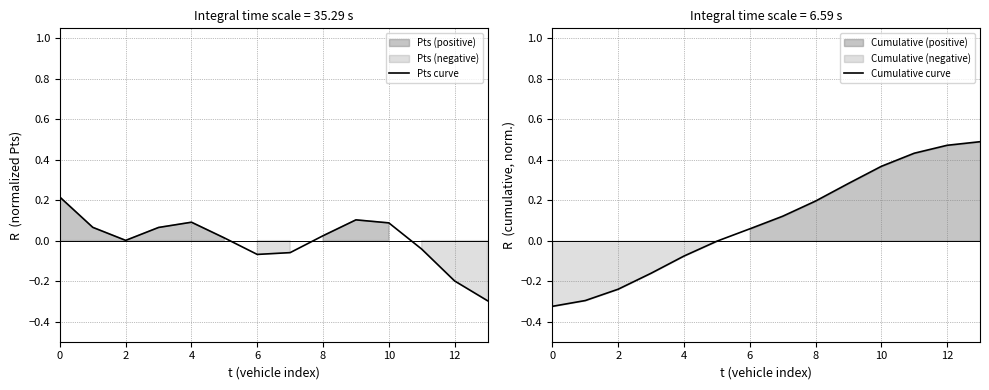

Rank the series by their average value, from lowest to highest.

Pts curve, Cumulative curve